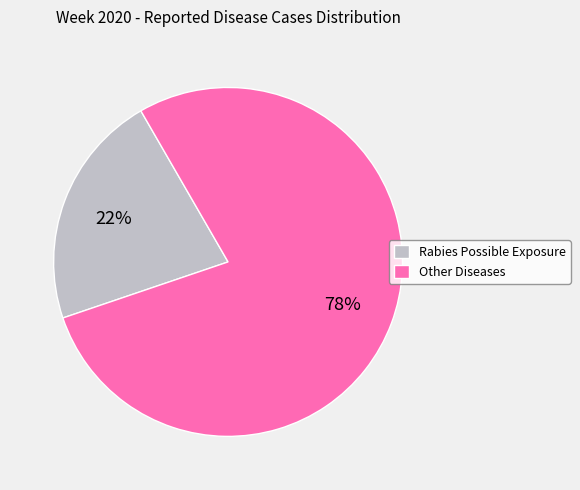

True or false: Rabies Possible Exposure accounts for 22% of the total.

True